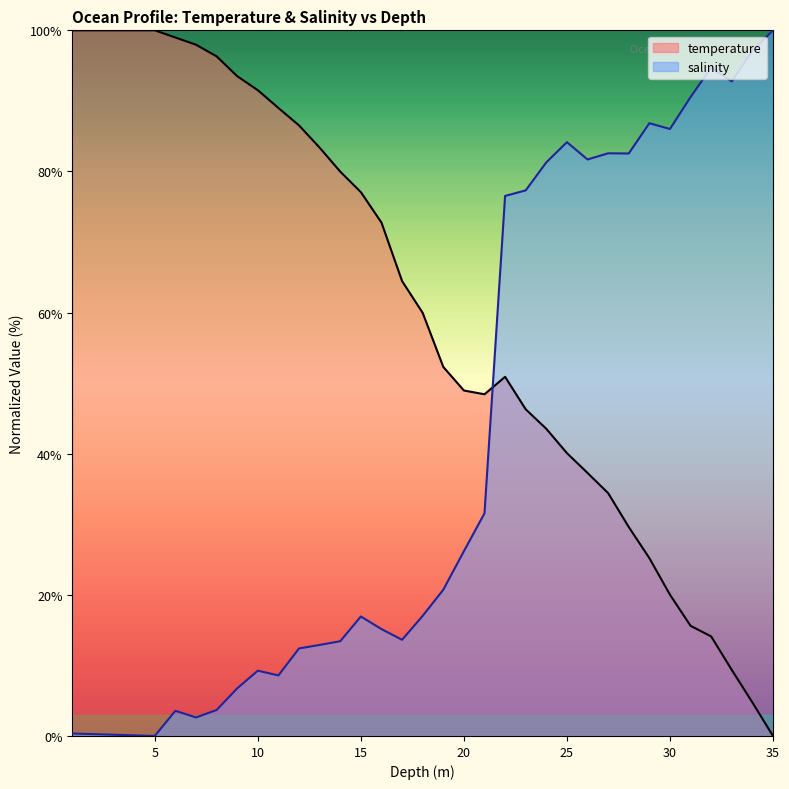

Which has a higher value, 18.0 or 22.0?

18.0